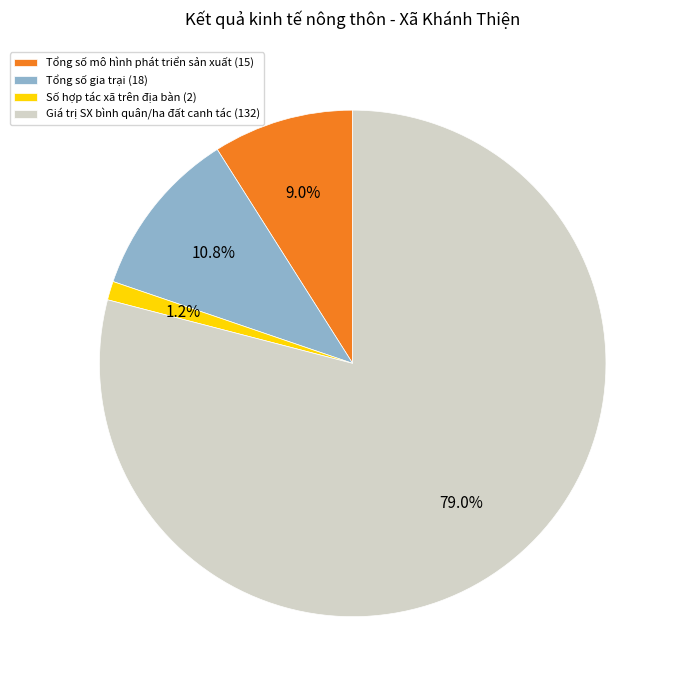

Which slice represents more than half of the pie?

Giá trị SX bình quân/ha đất canh tác